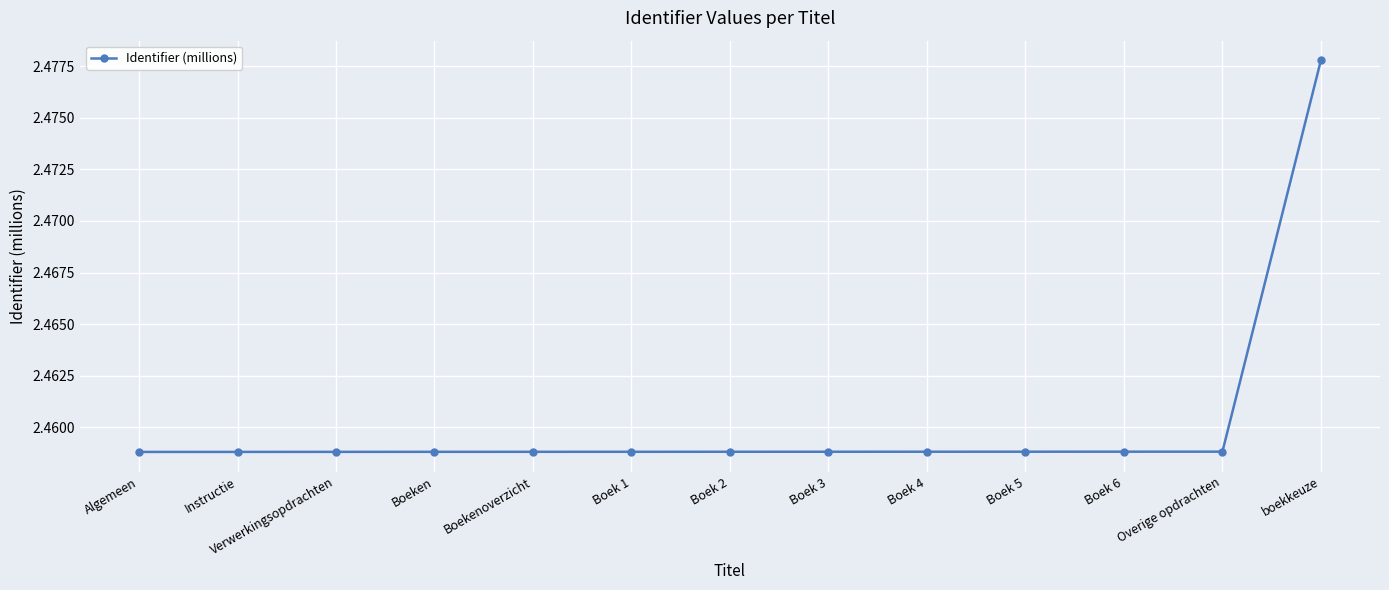

The value at Boeken is 3.6. True or false?

False